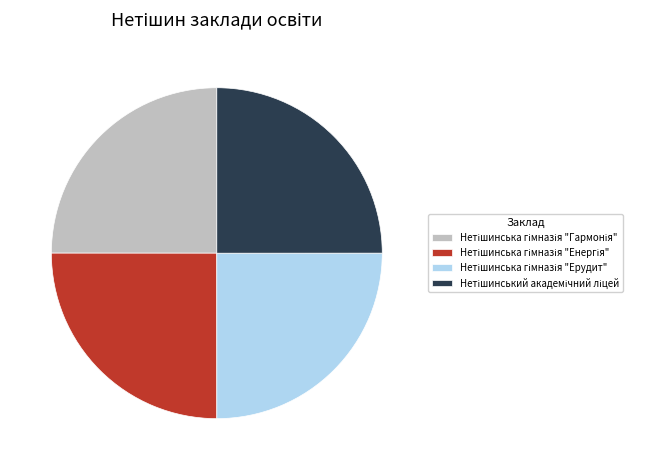

Count the number of slices in the pie.

4